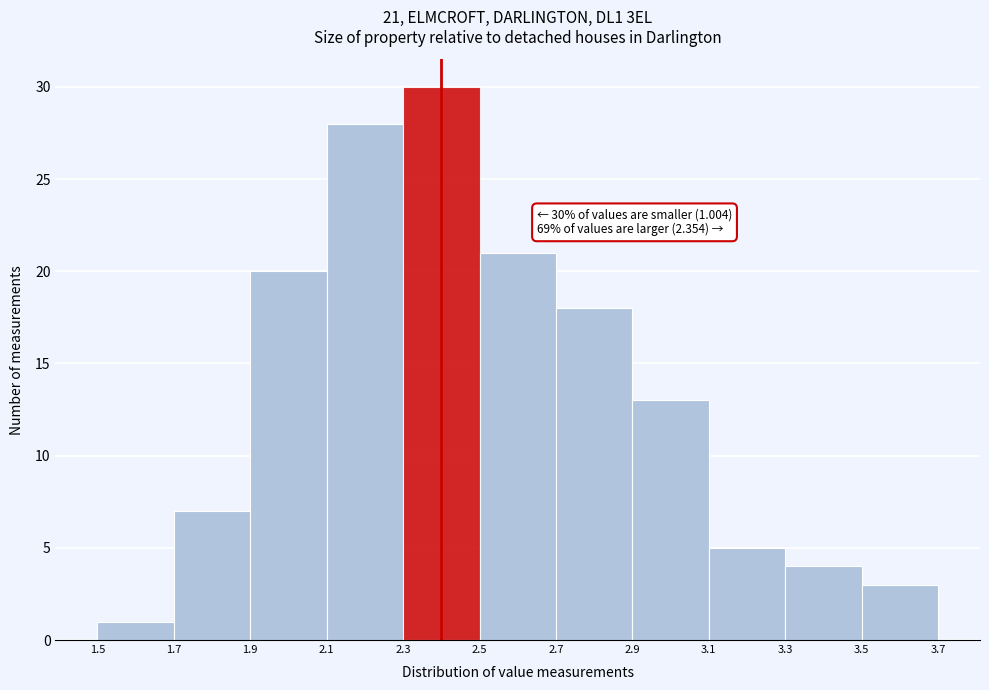

Which range on the x-axis has the tallest bar?

2.3 to 2.5